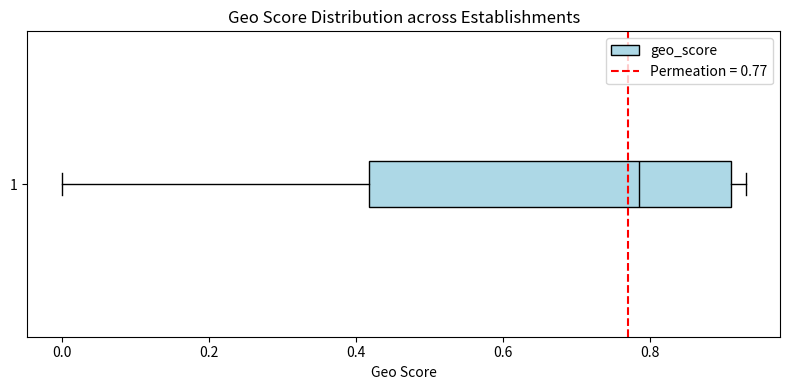

Read this box plot against the x-axis: the position of the median line, the range covered by the box, and the ends of both whiskers. The values are not printed on the chart, so give them approximately, as read against the axis.

median 0.78, box 0.42 to 0.92, whiskers 0.00 to 0.94